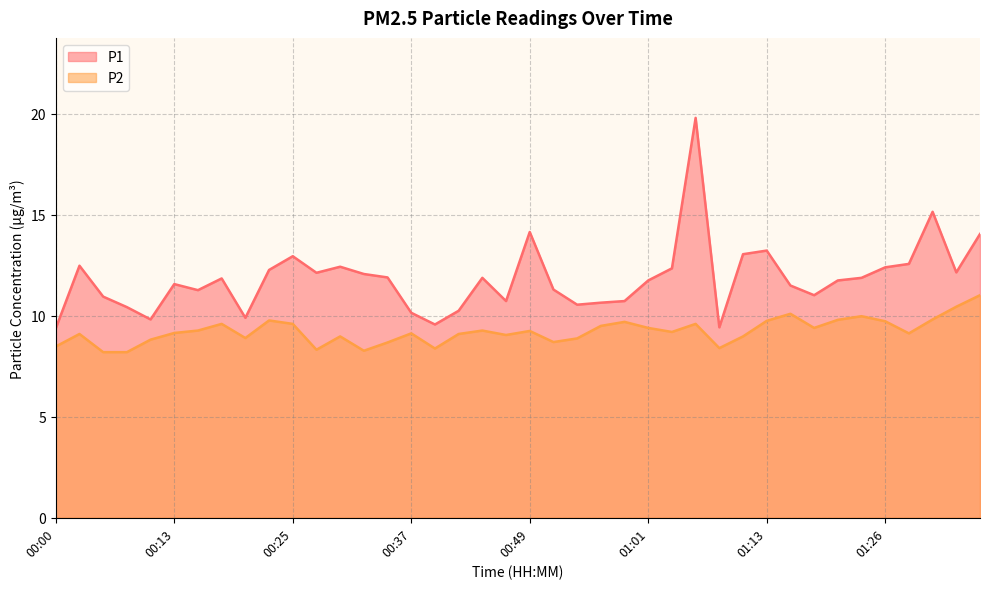

What is the lowest value of the P2 series?

8.2